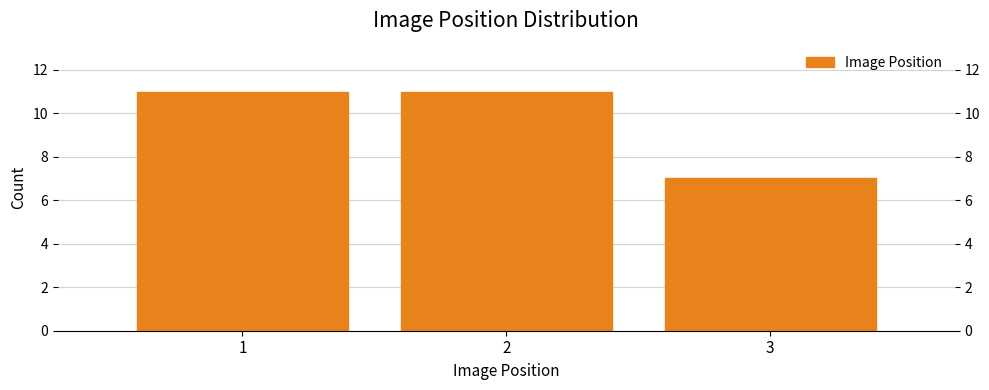

Reading left to right, list every bar in this chart as the range it spans on the x-axis followed by its height. The values are not printed on the chart, so give them approximately, as read against the axis.

0.5 to 1.5: 11
1.5 to 2.5: 11
2.5 to 3.5: 7